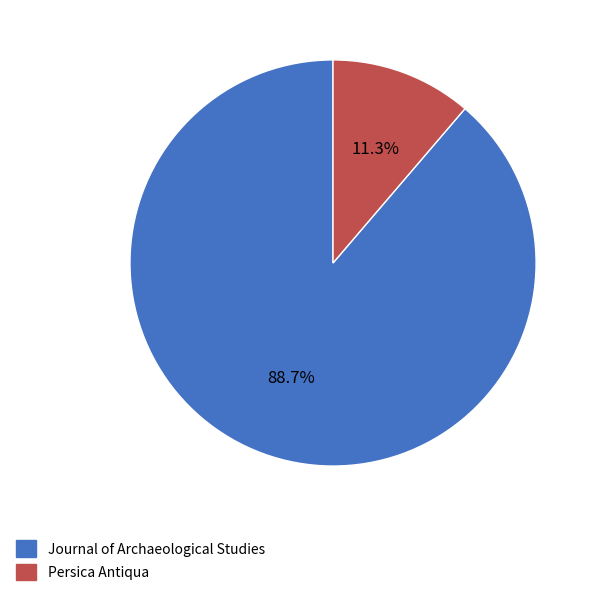

What is the smallest slice in the pie chart?

Persica Antiqua